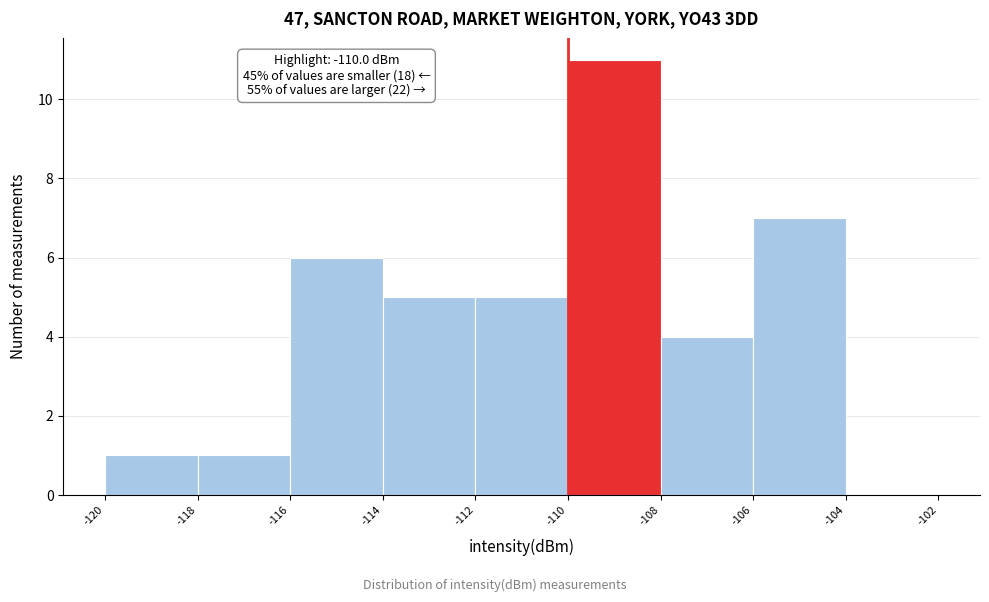

Over which range of the x-axis is the bar tallest?

-110 to -108